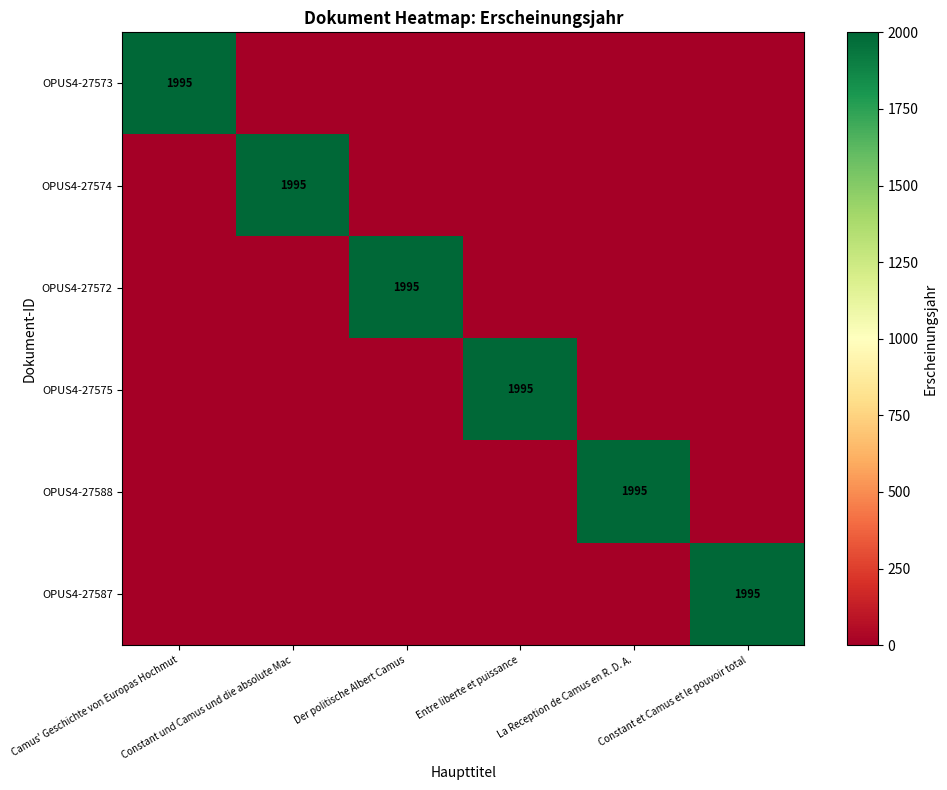

Which has a higher value, Der politische Albert Camus or Constant et Camus et le pouvoir total?

Der politische Albert Camus